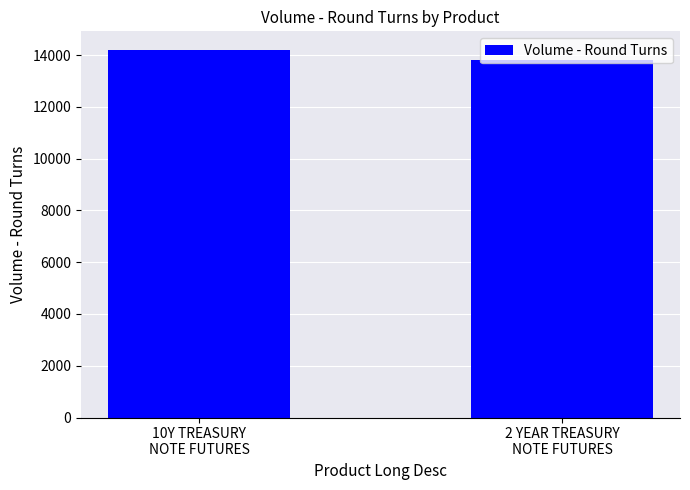

How many distinct data groups are displayed?

1